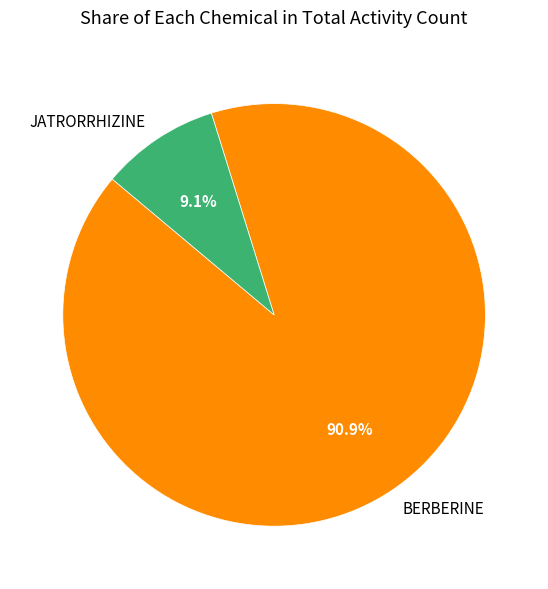

How many slices are in this pie chart?

2